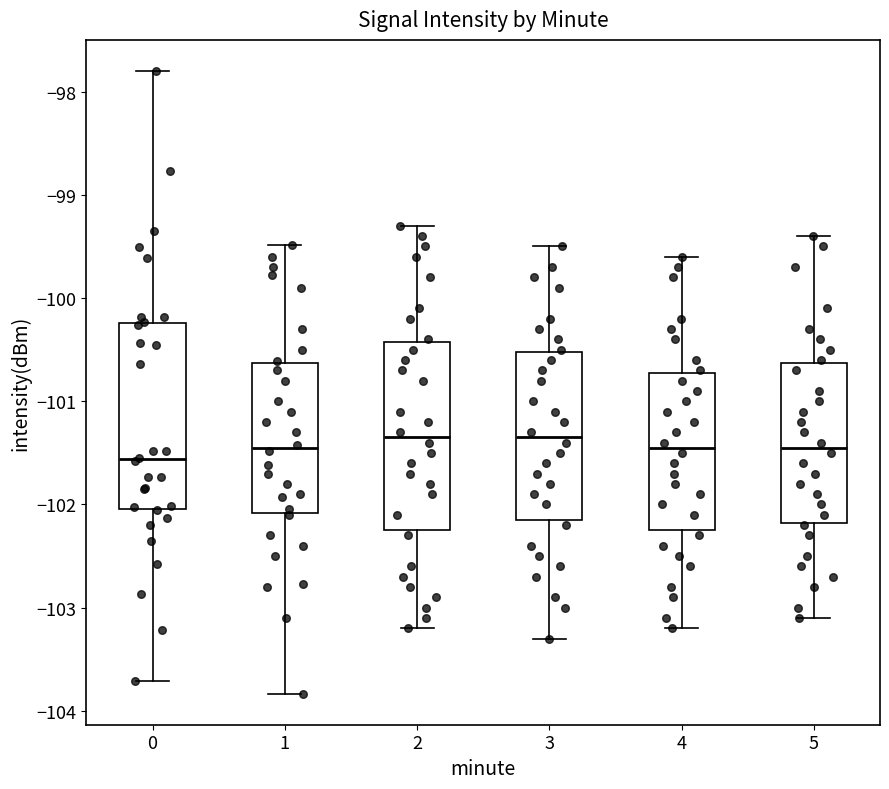

Where does the median line of the box at x = 1 sit on the y-axis? The values are not printed on the chart, so give them approximately, as read against the axis.

-101.5